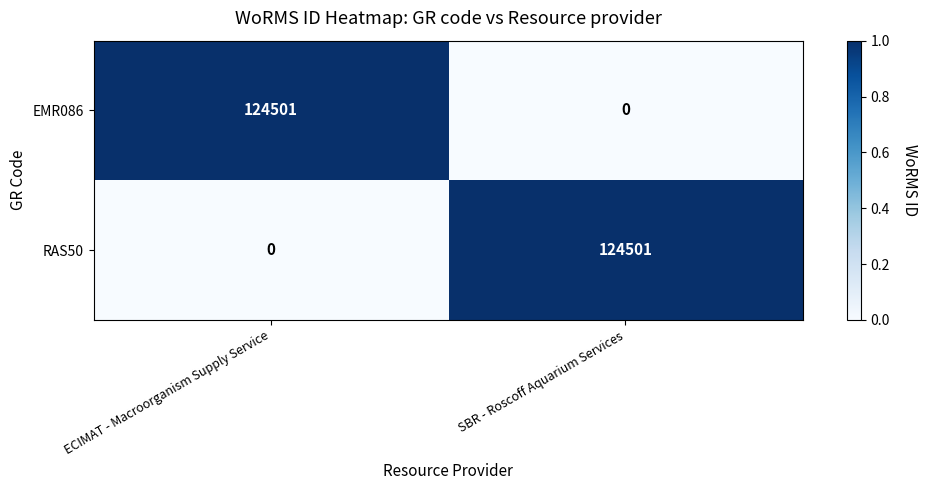

What is the difference between the EMR086 values at ECIMAT - Macroorganism Supply Service and SBR - Roscoff Aquarium Services?

124501